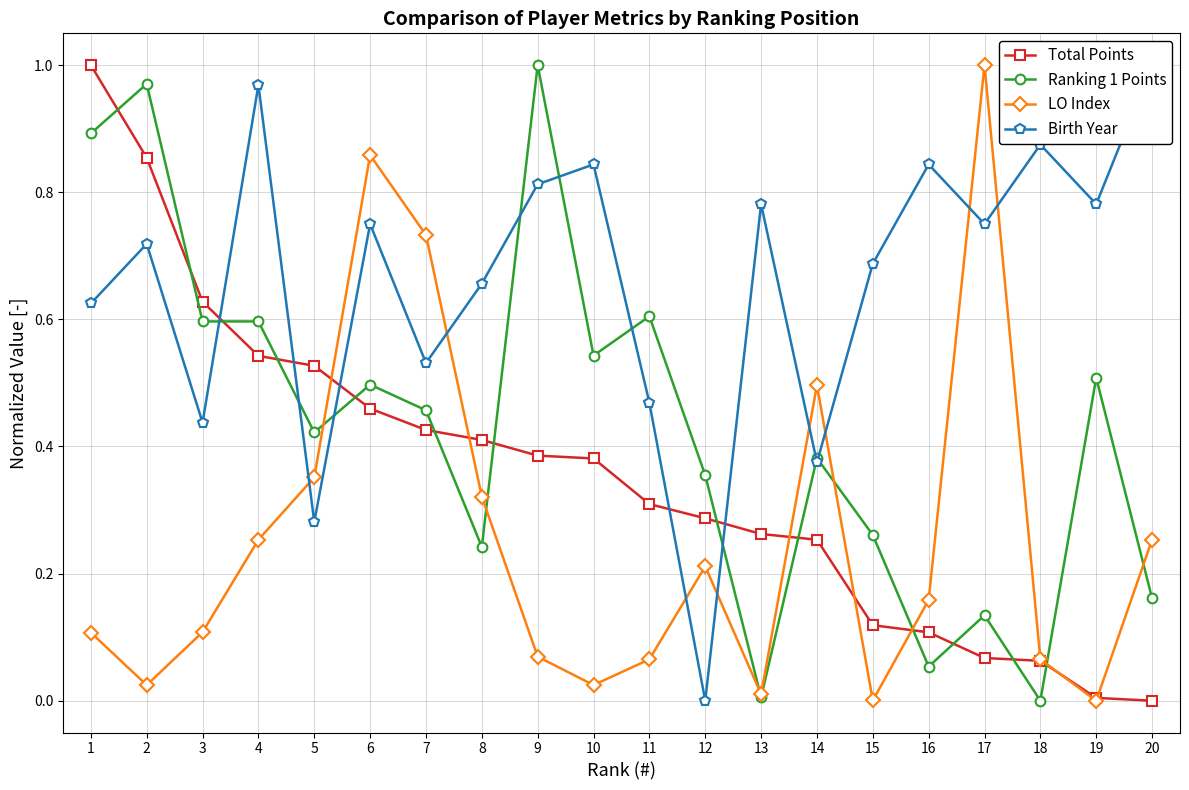

At which label is LO Index closest to 0?

19